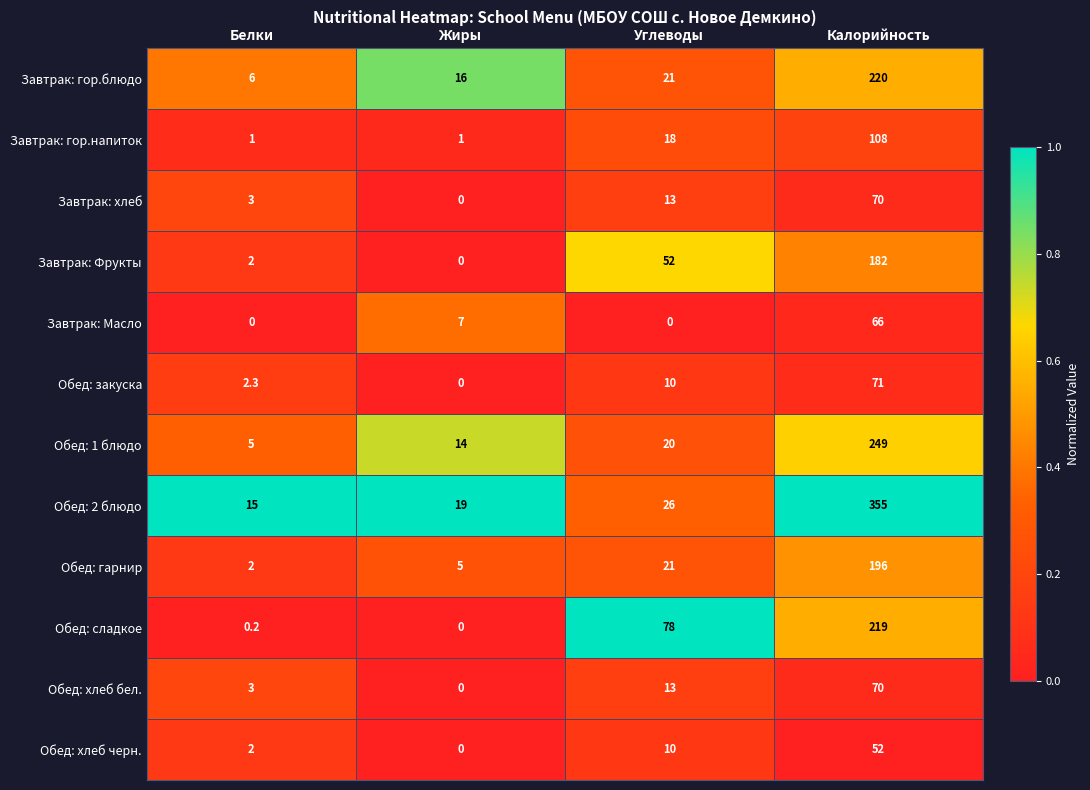

At which category is the sum across all series the highest?

Калорийность